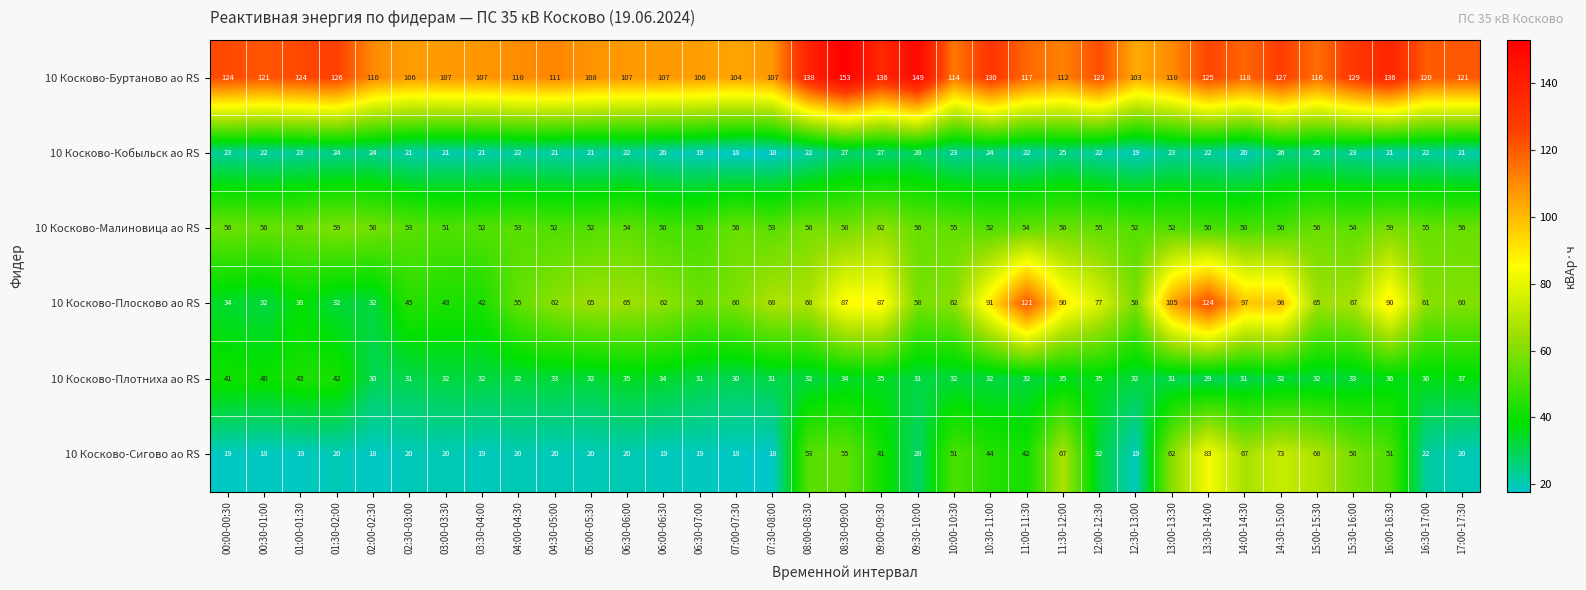

The value of 10 Косково-Малиновица ао RS at 04:00-04:30 is 26. True or false?

False